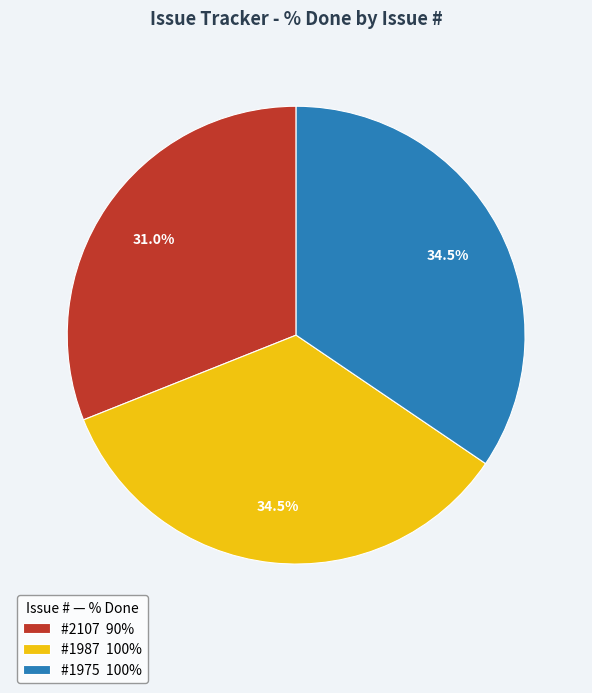

Which category has the smallest portion of the pie?

#2107 90%